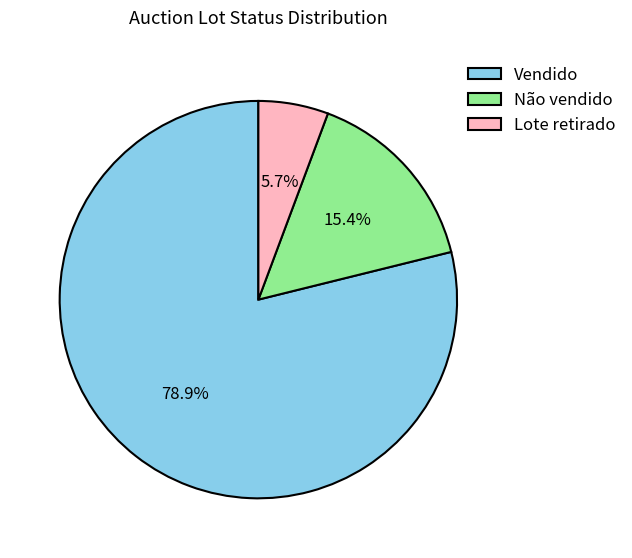

Which category has the smallest portion of the pie?

Lote retirado